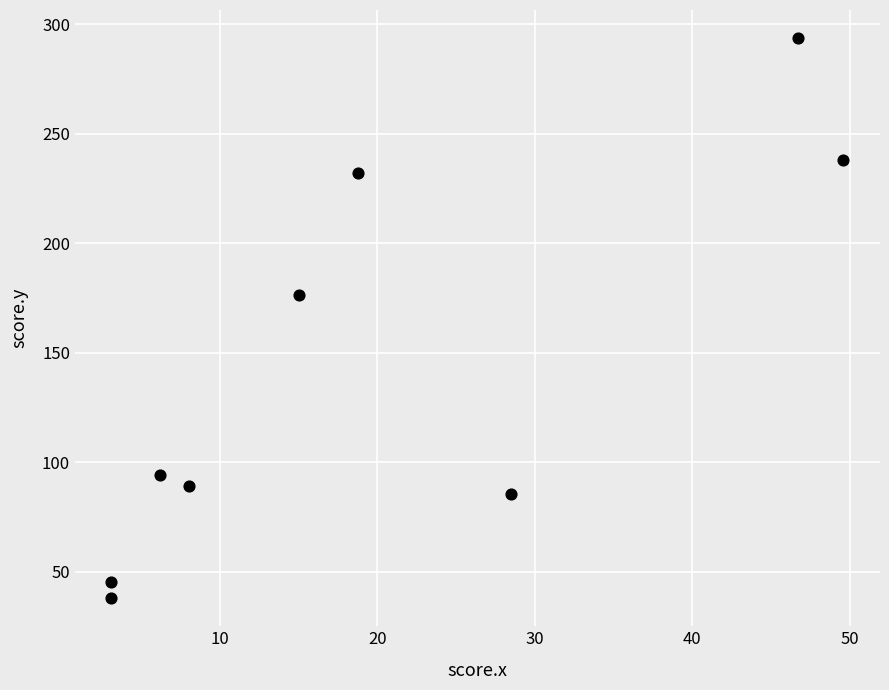

What is the range of X values (max minus min)?

46.5